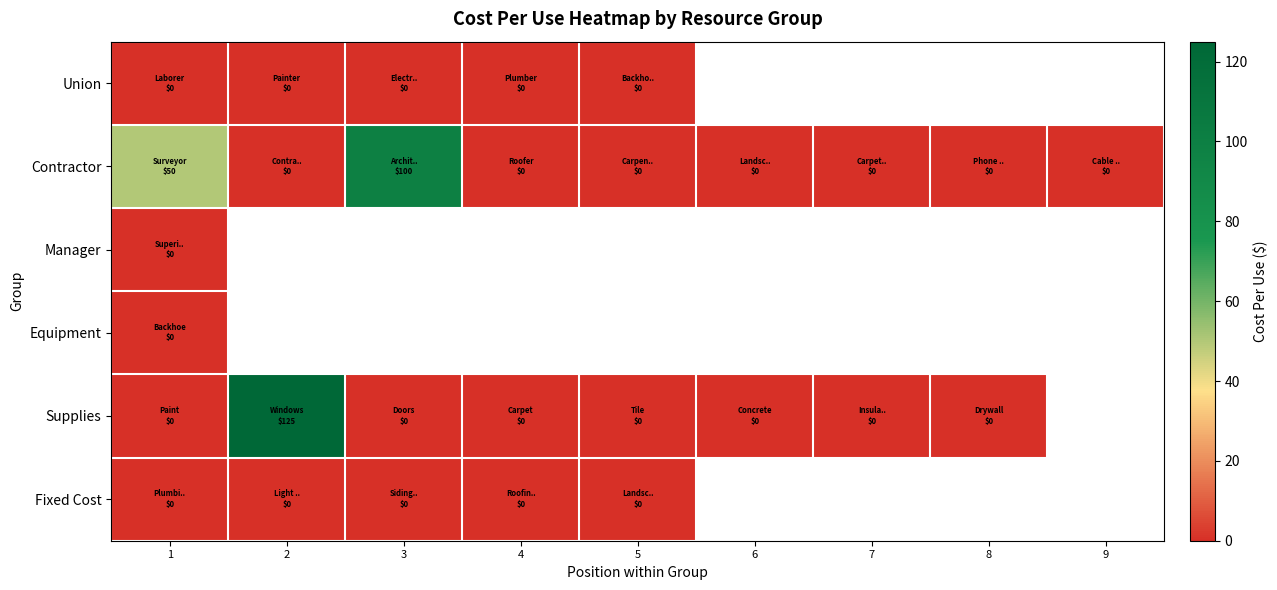

Which category has the lowest value in the Manager series?

1